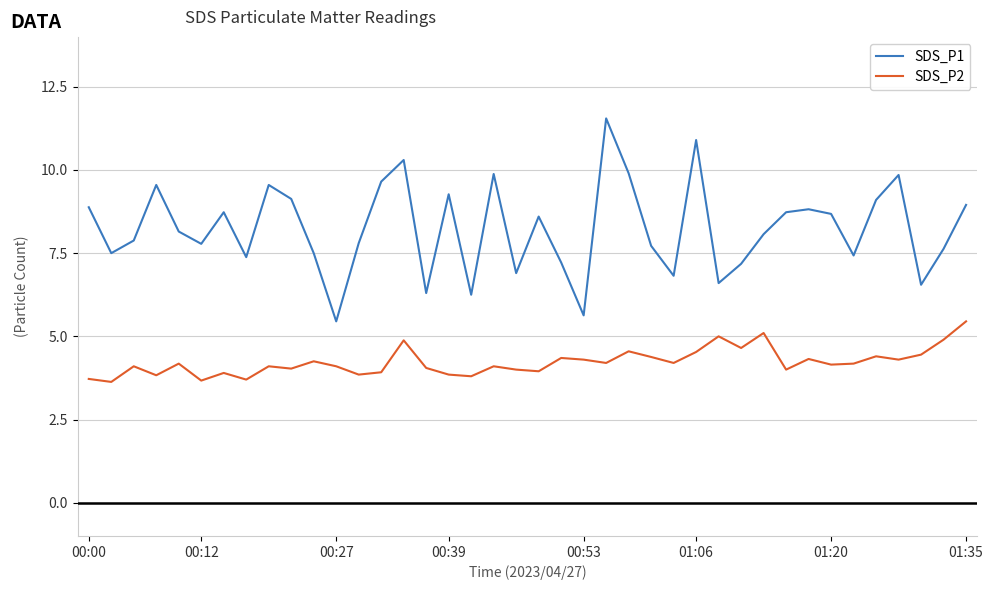

Rank the series by their average value, from highest to lowest.

SDS_P1, SDS_P2